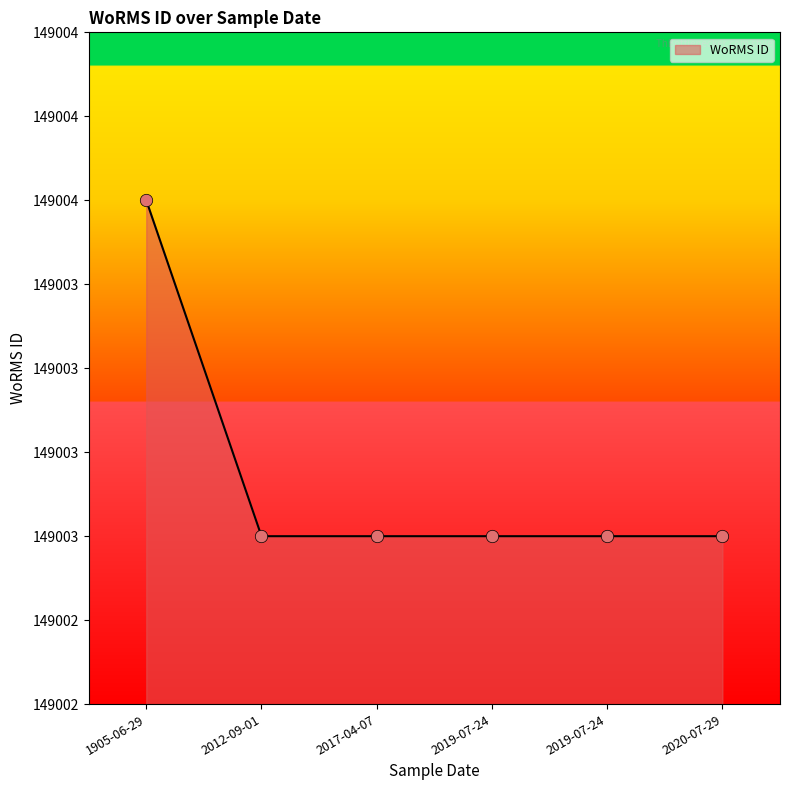

Is this an area chart (filled region under the line)?

Yes